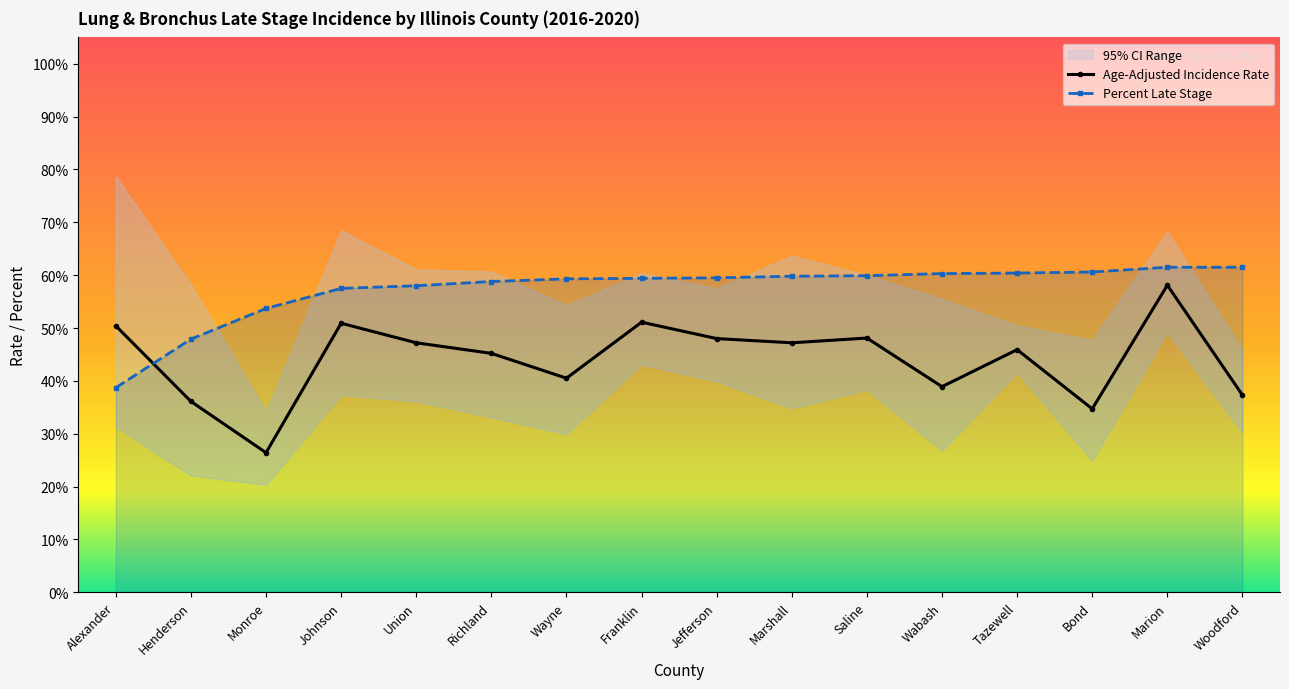

Is the value of Age-Adjusted Incidence Rate at Jefferson greater than the value of Percent Late Stage at Marion?

No